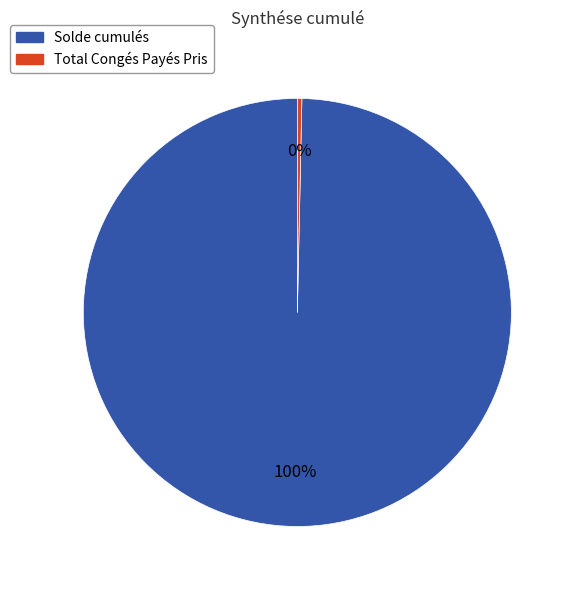

The Total Congés Payés Pris slice represents 10% of the pie. True or false?

False